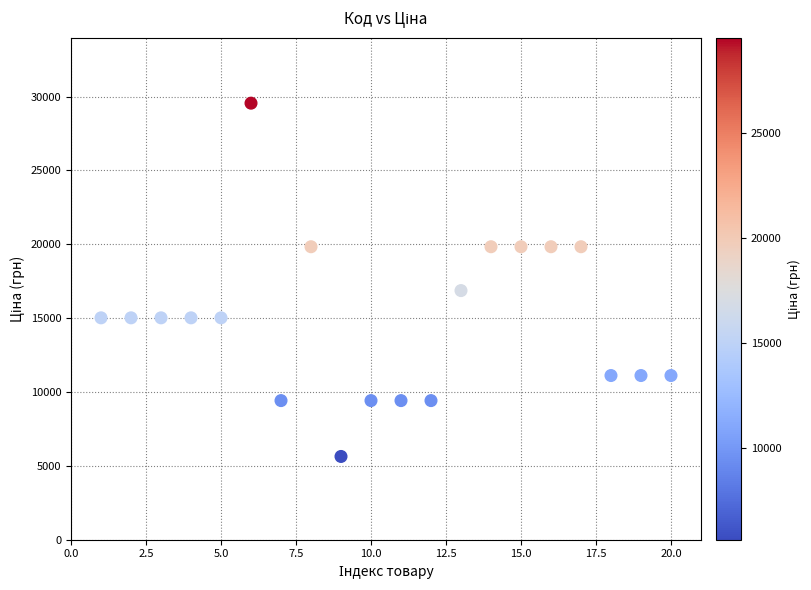

What Y value in the scatter plot is closest to 17592?

16863.2